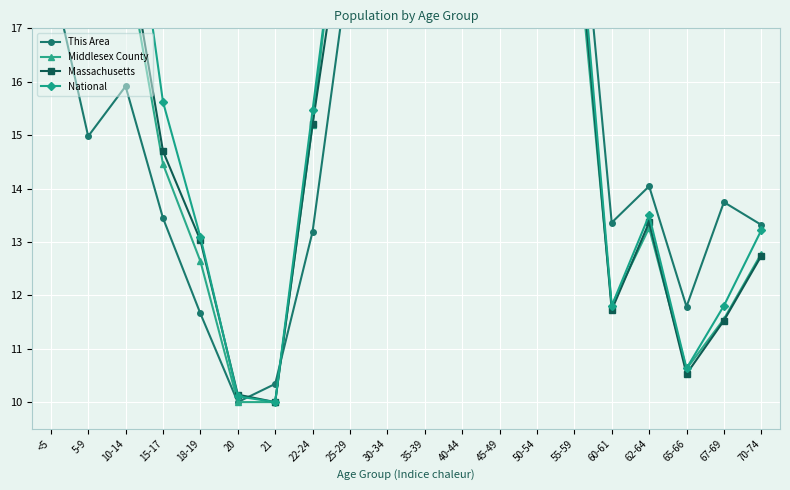

Which series has the largest total across all categories?

National